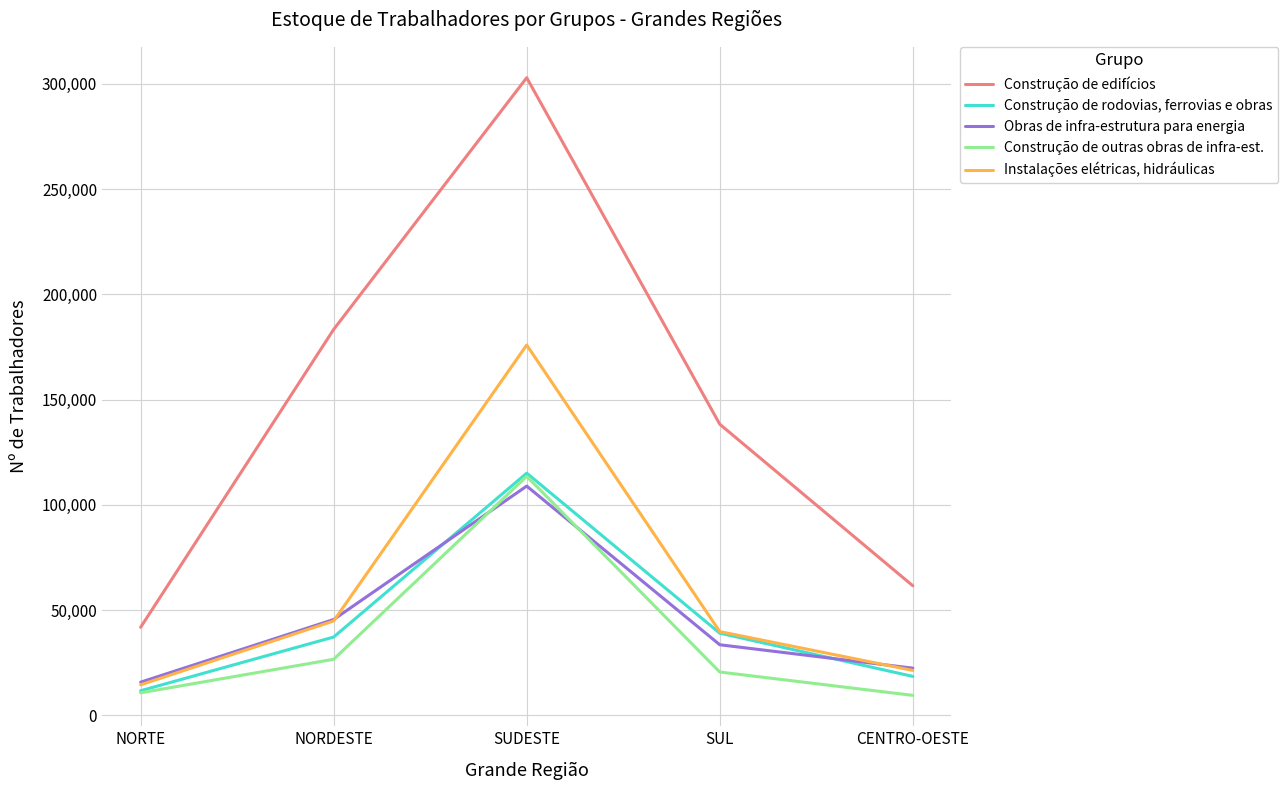

Is it true that Construção de edifícios equals 27802 at CENTRO-OESTE?

False